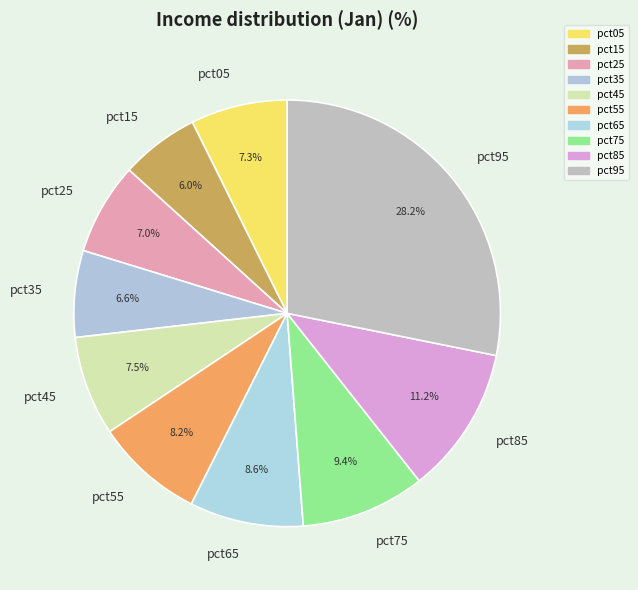

To the nearest percent, what percentage of the pie is pct85?

11%